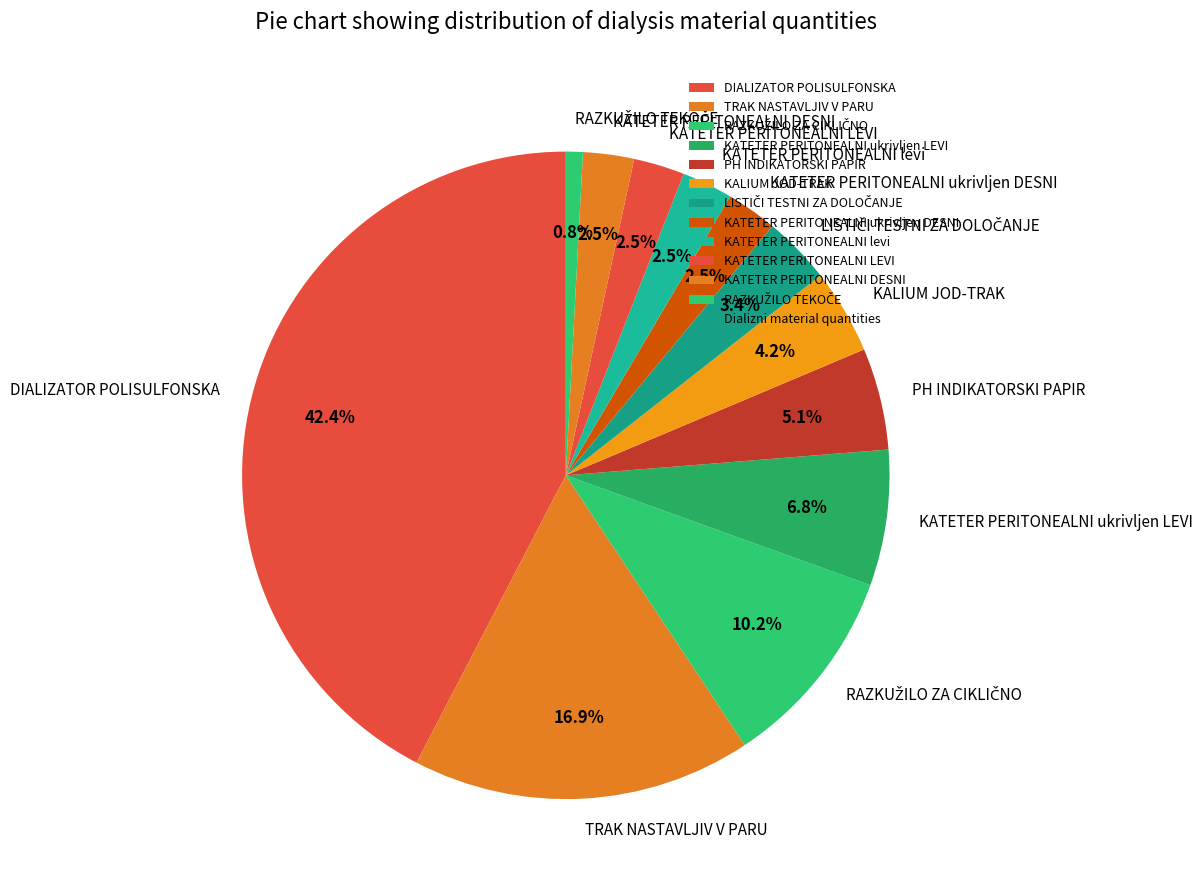

Does any single category account for the majority?

No